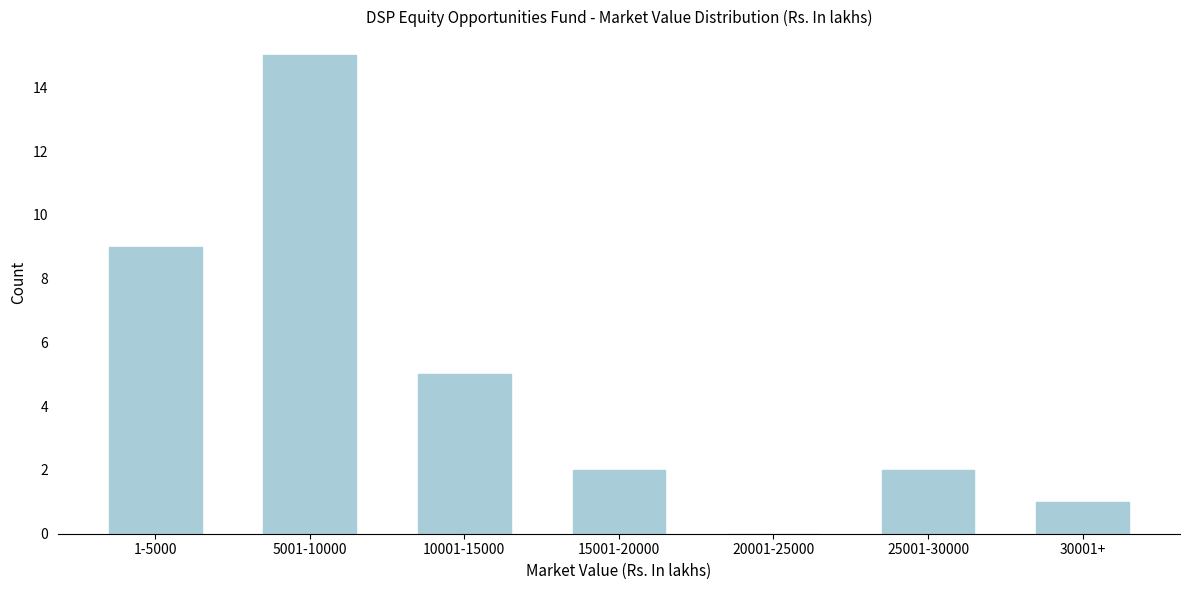

Reading left to right, transcribe all the data shown in this chart.

1-5000=9	5001-10000=15	10001-15000=5	15001-20000=2	20001-25000=0	25001-30000=2	30001+=1